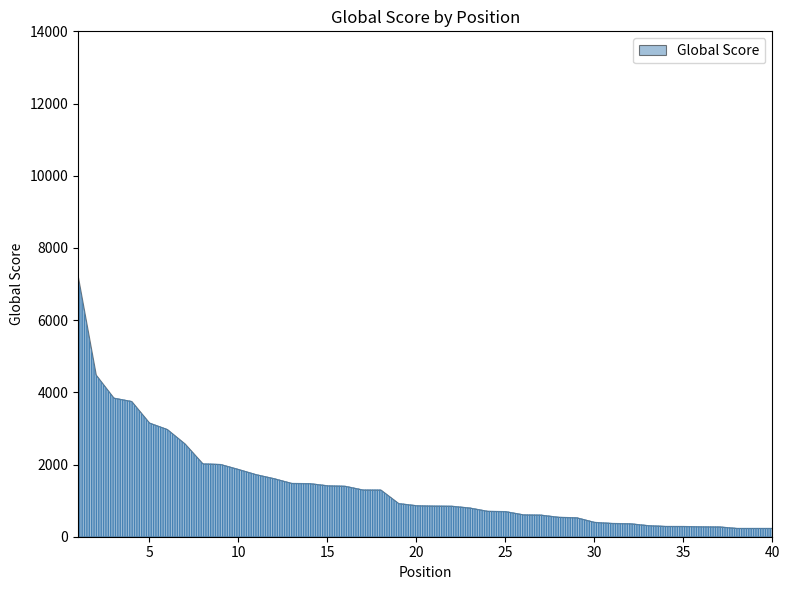

At which label does the data first exceed 870?

1